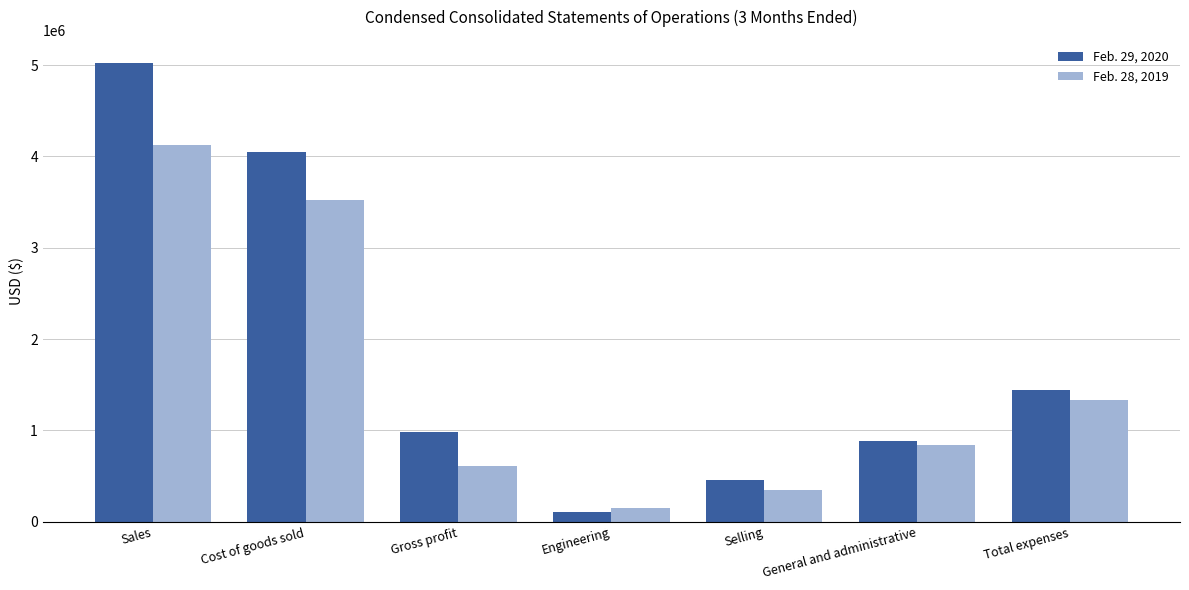

The Feb. 28, 2019 series shows 147214 at Engineering. True or false?

True